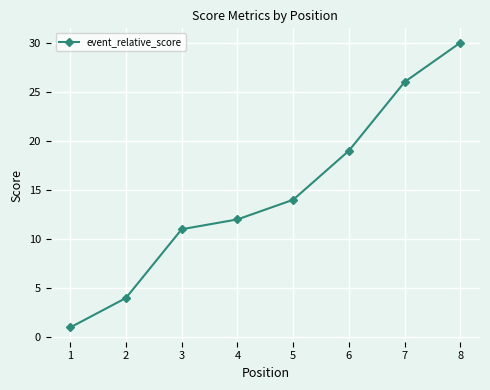

The chart shows a value of 27 at 6. True or false?

False